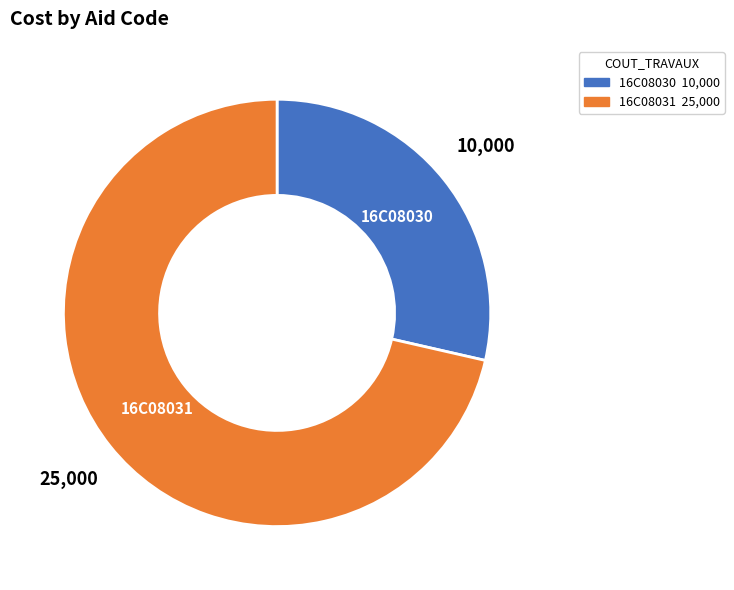

Is it true that 16C08031 is 57% of the pie?

False